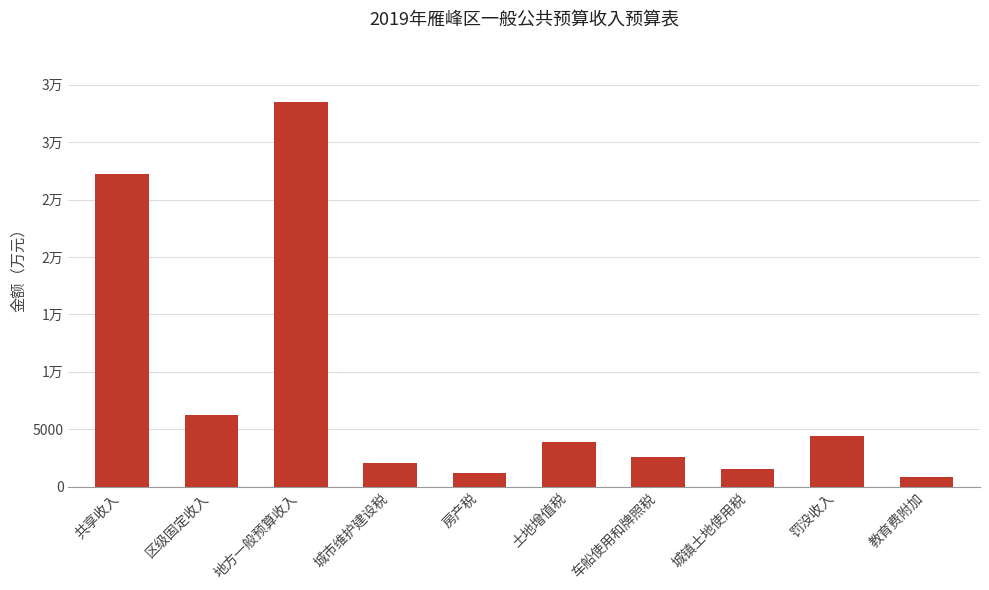

Which category has the lowest value across all series?

教育费附加